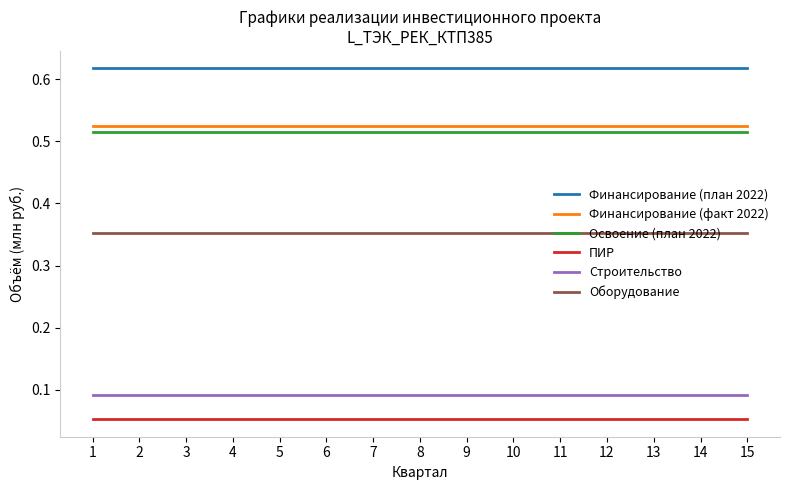

True or false: ПИР and Оборудование cross at least once.

False